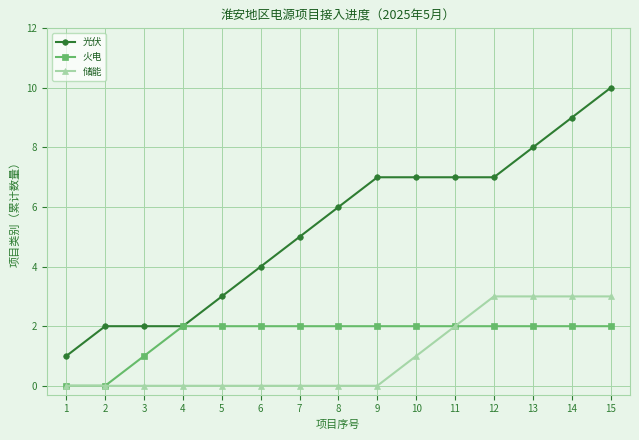

How many data points does each series have?

15